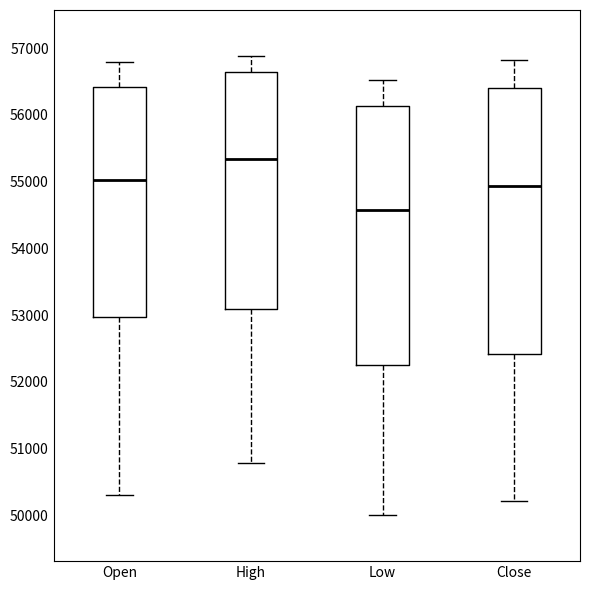

Where does the upper whisker of the box for Low end on the y-axis? The values are not printed on the chart, so give them approximately, as read against the axis.

56500